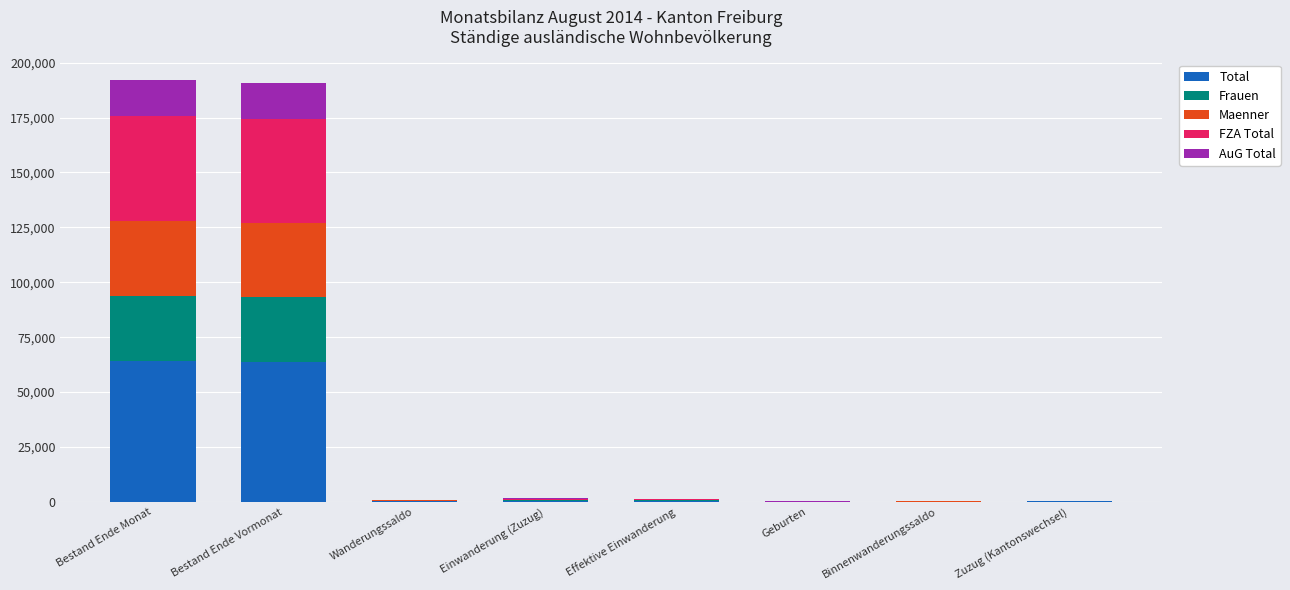

What is the total value across all series at Bestand Ende Monat?

191979